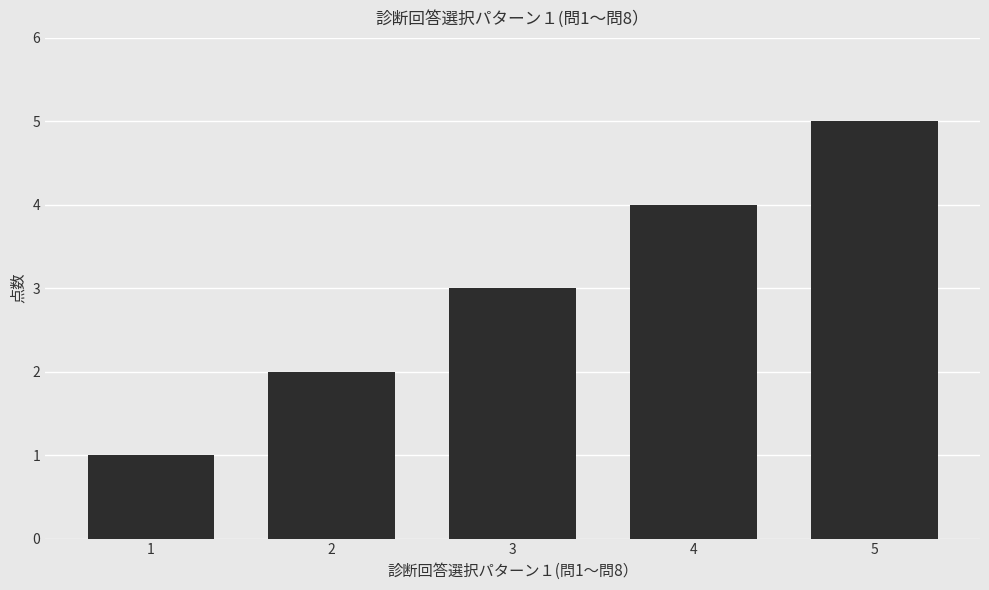

True or false: the data shows 3 at 2.

False